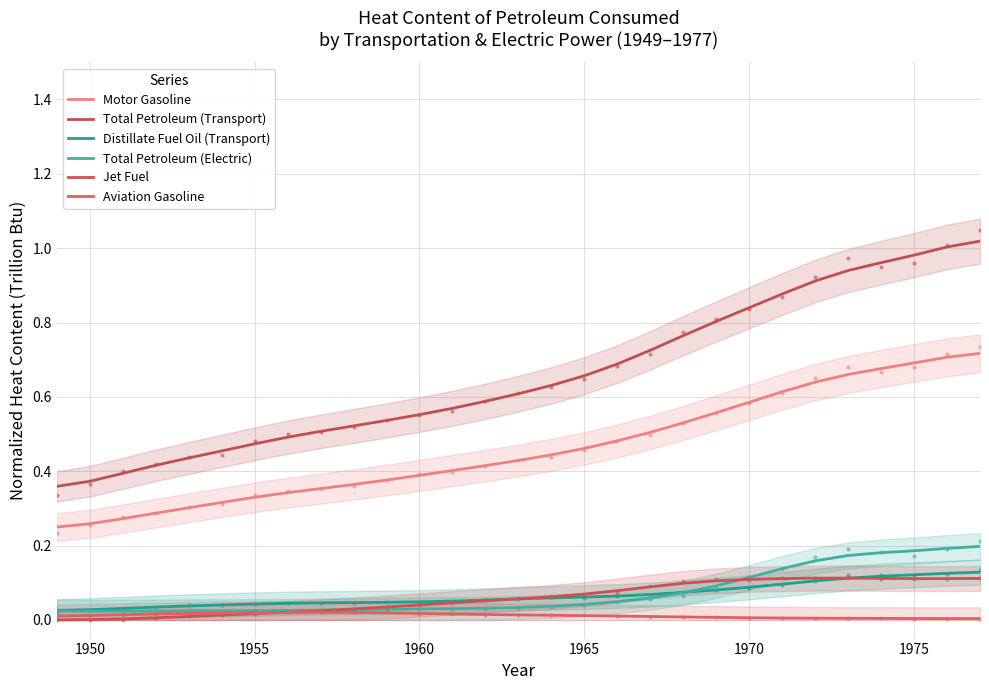

Reading right to left, transcribe all the data shown in this chart.

Motor Gasoline: 0.7	0.7	0.7	0.7	0.7	0.6	0.6	0.6	0.6	0.5	0.5	0.5	0.5	0.4	0.4	0.4	0.4	0.4	0.4	0.4	0.4	0.3	0.3	0.3	0.3	0.3	0.3	0.3	0.3
Total Petroleum (Transport): 1.0	1.0	1.0	1.0	0.9	0.9	0.9	0.8	0.8	0.8	0.7	0.7	0.7	0.6	0.6	0.6	0.6	0.6	0.5	0.5	0.5	0.5	0.5	0.5	0.4	0.4	0.4	0.4	0.4
Distillate Fuel Oil (Transport): 0.1	0.1	0.1	0.1	0.1	0.1	0.1	0.1	0.1	0.1	0.1	0.1	0.1	0.1	0.1	0.1	0.1	0.0	0.0	0.0	0.0	0.0	0.0	0.0	0.0	0.0	0.0	0.0	0.0
Total Petroleum (Electric): 0.2	0.2	0.2	0.2	0.2	0.2	0.1	0.1	0.1	0.1	0.1	0.0	0.0	0.0	0.0	0.0	0.0	0.0	0.0	0.0	0.0	0.0	0.0	0.0	0.0	0.0	0.0	0.0	0.0
Jet Fuel: 0.1	0.1	0.1	0.1	0.1	0.1	0.1	0.1	0.1	0.1	0.1	0.1	0.1	0.1	0.1	0.1	0.0	0.0	0.0	0.0	0.0	0.0	0.0	0.0	0.0	0.0	0.0	0.0	0.0
Aviation Gasoline: 0.0	0.0	0.0	0.0	0.0	0.0	0.0	0.0	0.0	0.0	0.0	0.0	0.0	0.0	0.0	0.0	0.0	0.0	0.0	0.0	0.0	0.0	0.0	0.0	0.0	0.0	0.0	0.0	0.0